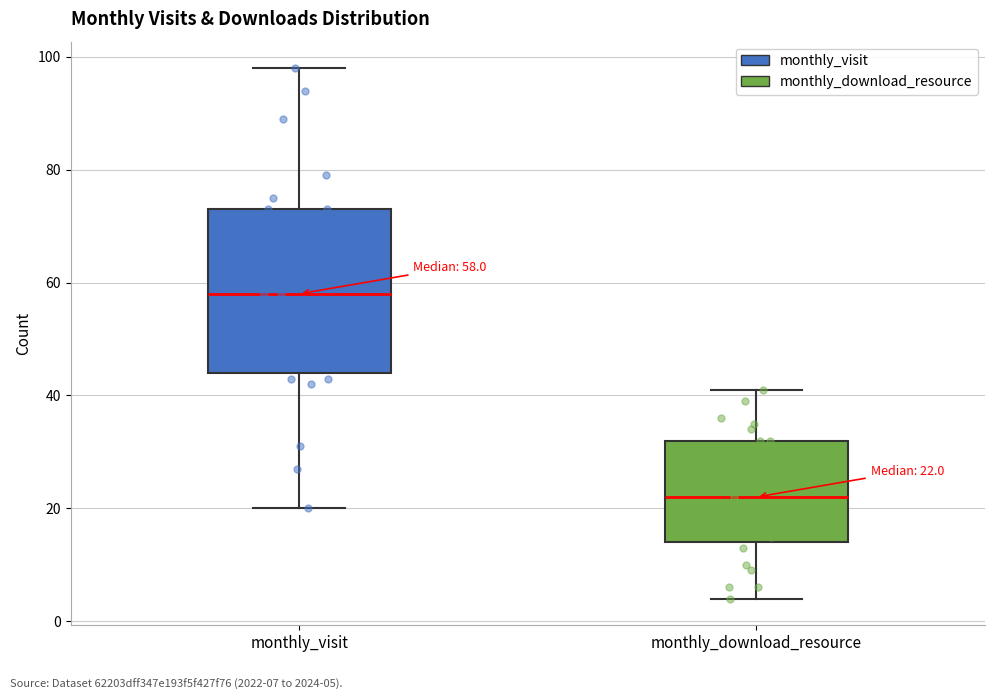

Which box has the highest median line?

monthly_visit